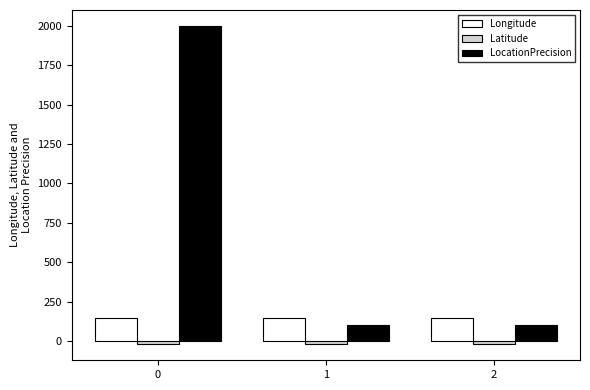

Which series has the widest spread of values?

LocationPrecision